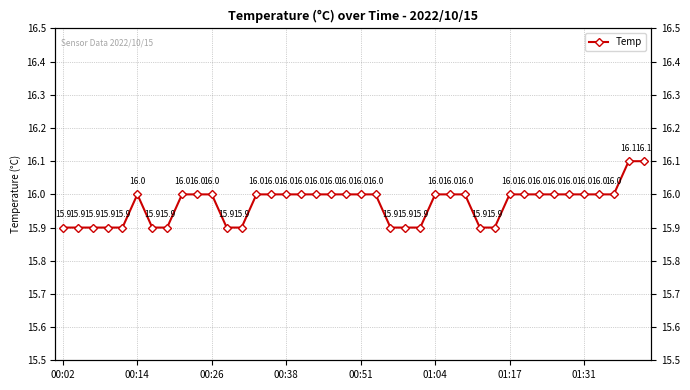

What is the difference between the maximum and minimum values?

0.2